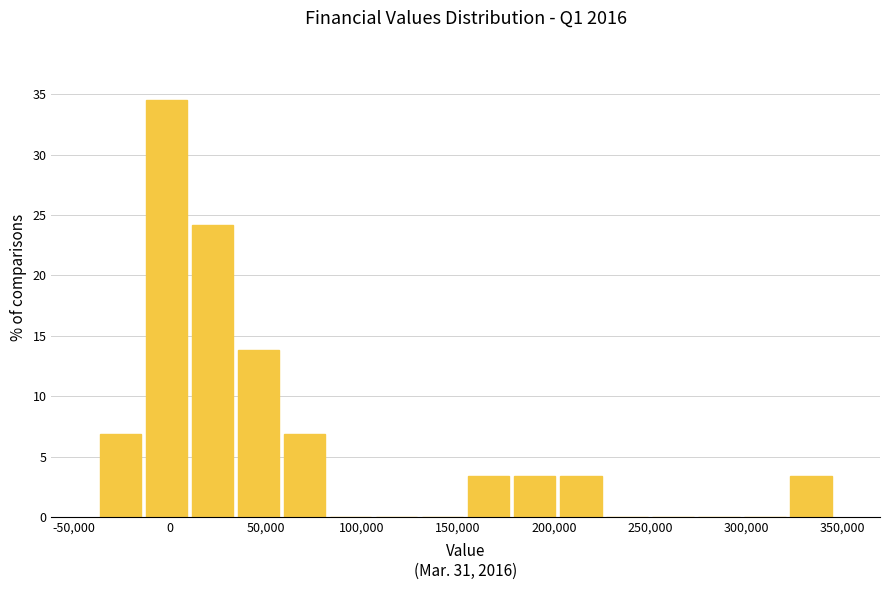

Which range on the x-axis has the tallest bar?

-15000 to 10000